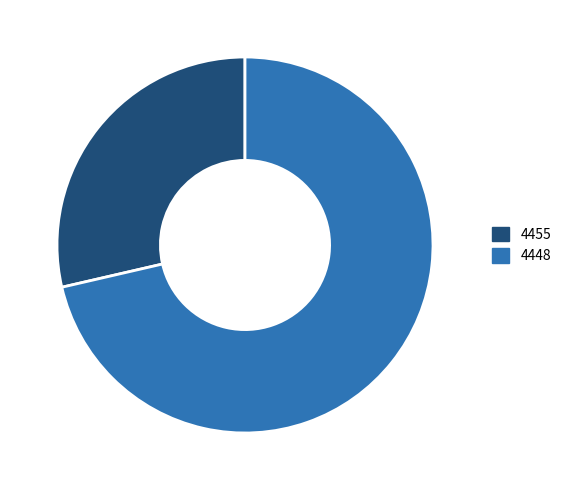

Does 4455 account for over 50% of the chart?

No